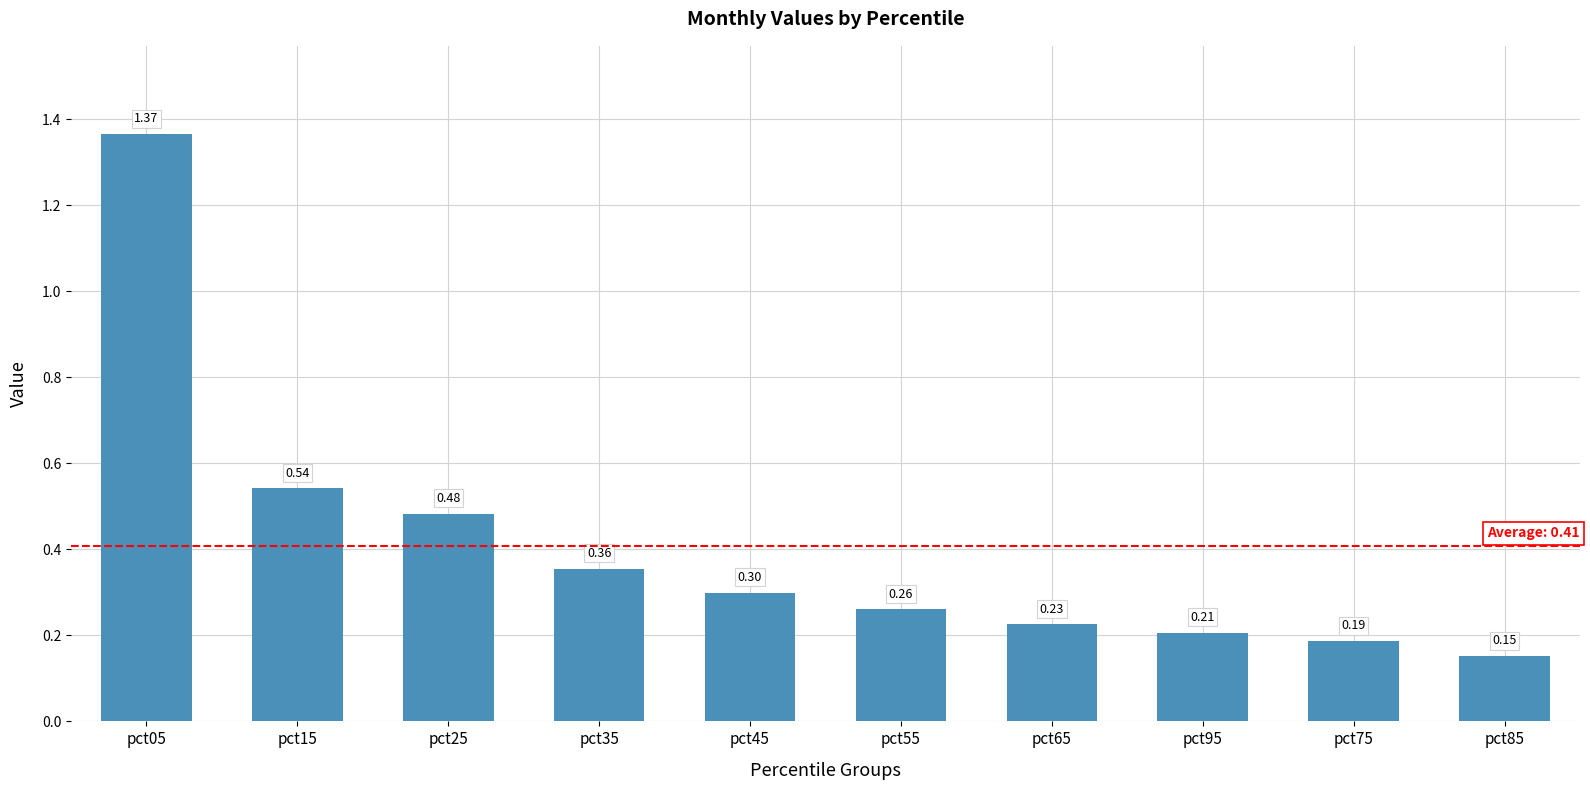

List the labels in order of value, largest first.

pct05, pct15, pct25, pct35, pct45, pct55, pct65, pct95, pct75, pct85